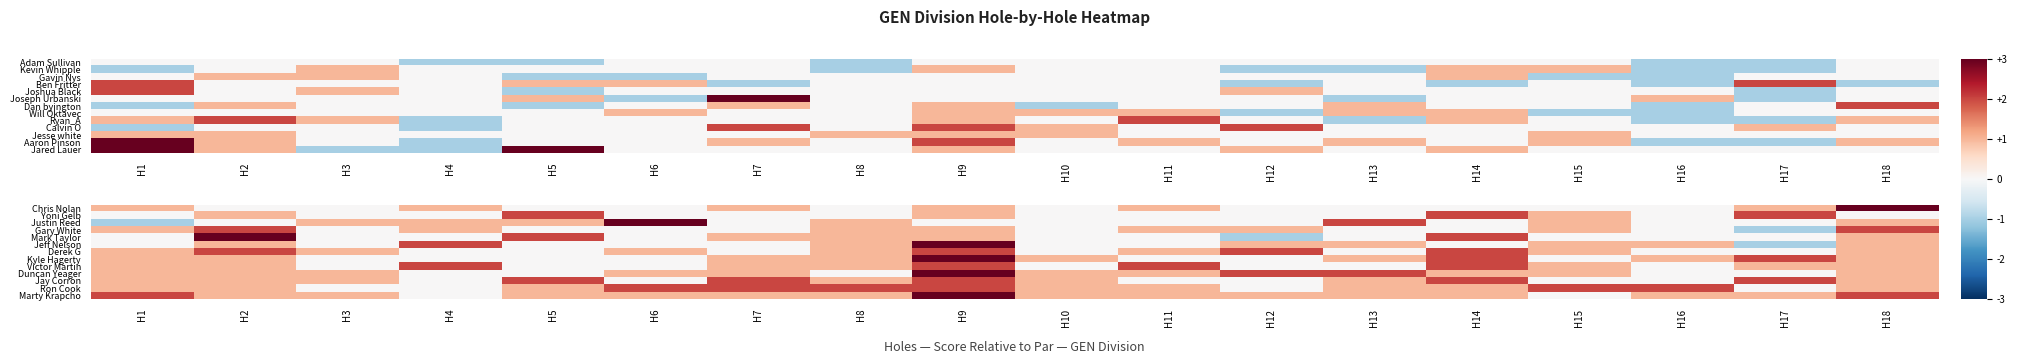

What is the minimum value shown in the chart?

-1